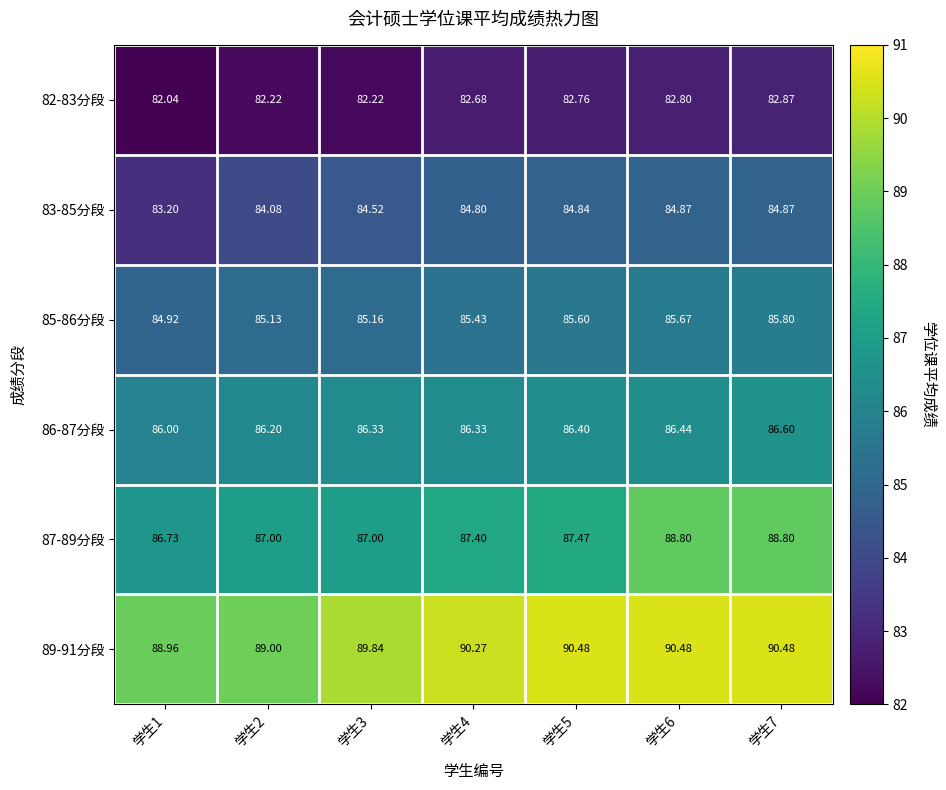

What is the smallest value displayed?

82.0